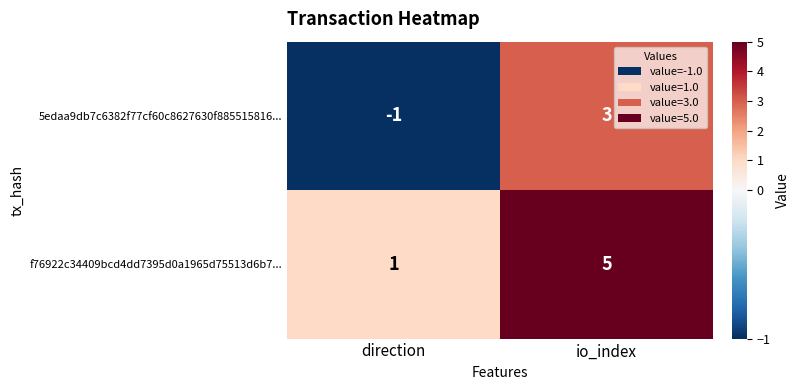

Which label corresponds to the largest value in the chart?

io_index